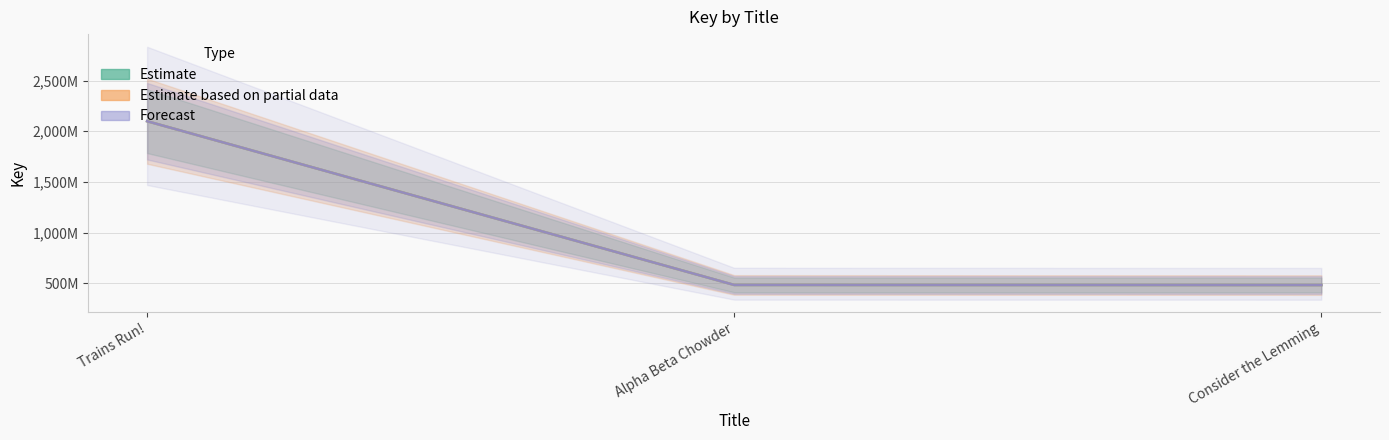

What is the label of the 1st point from the left?

Trains Run!